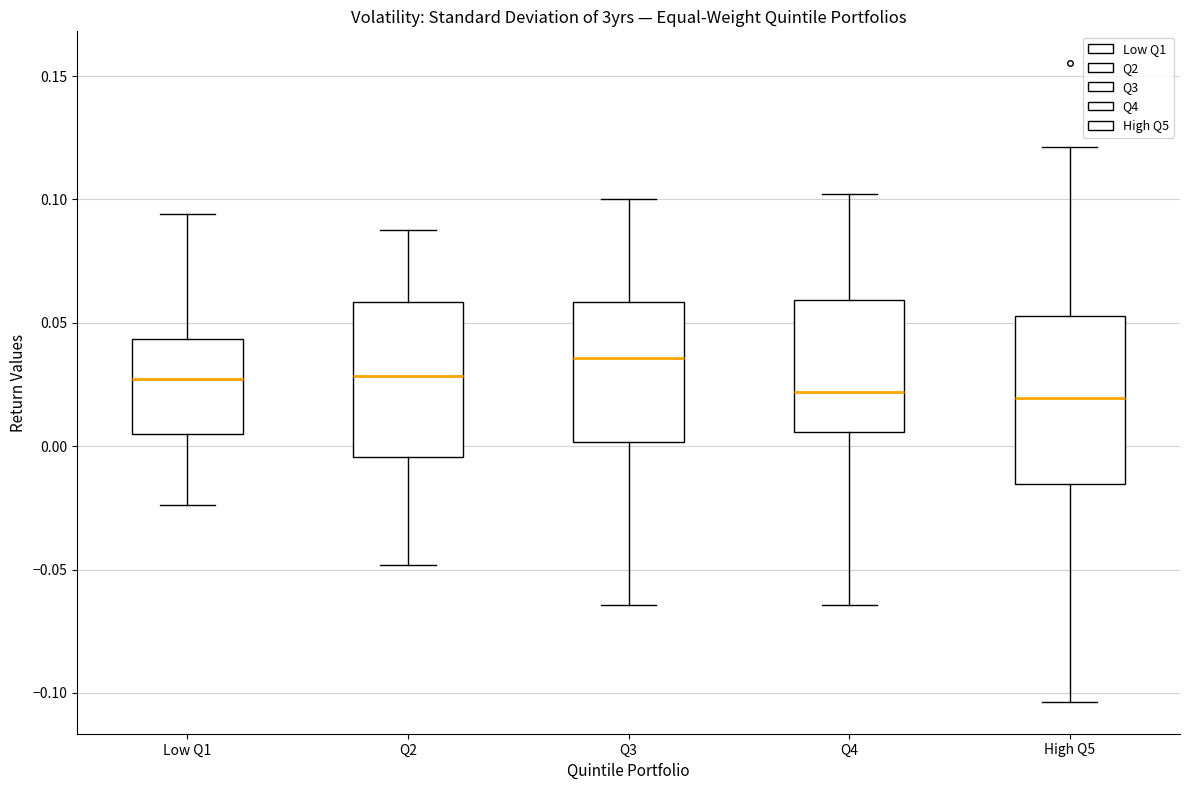

Where does the lower whisker of the box for High Q5 end on the y-axis? The values are not printed on the chart, so give them approximately, as read against the axis.

-0.105